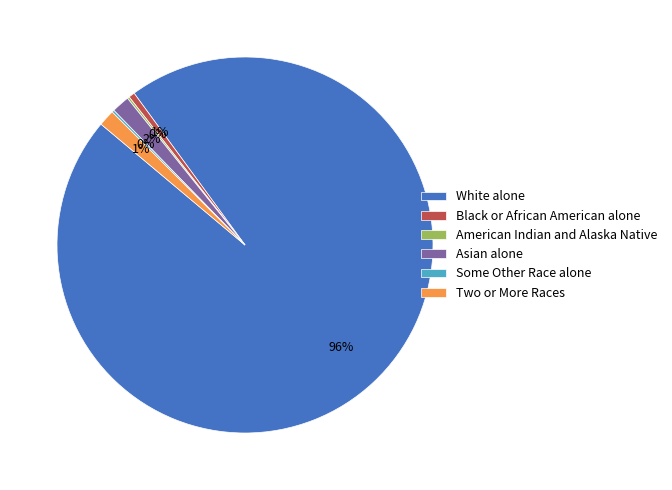

To the nearest percent, what percentage of the pie is Black or African American alone?

1%